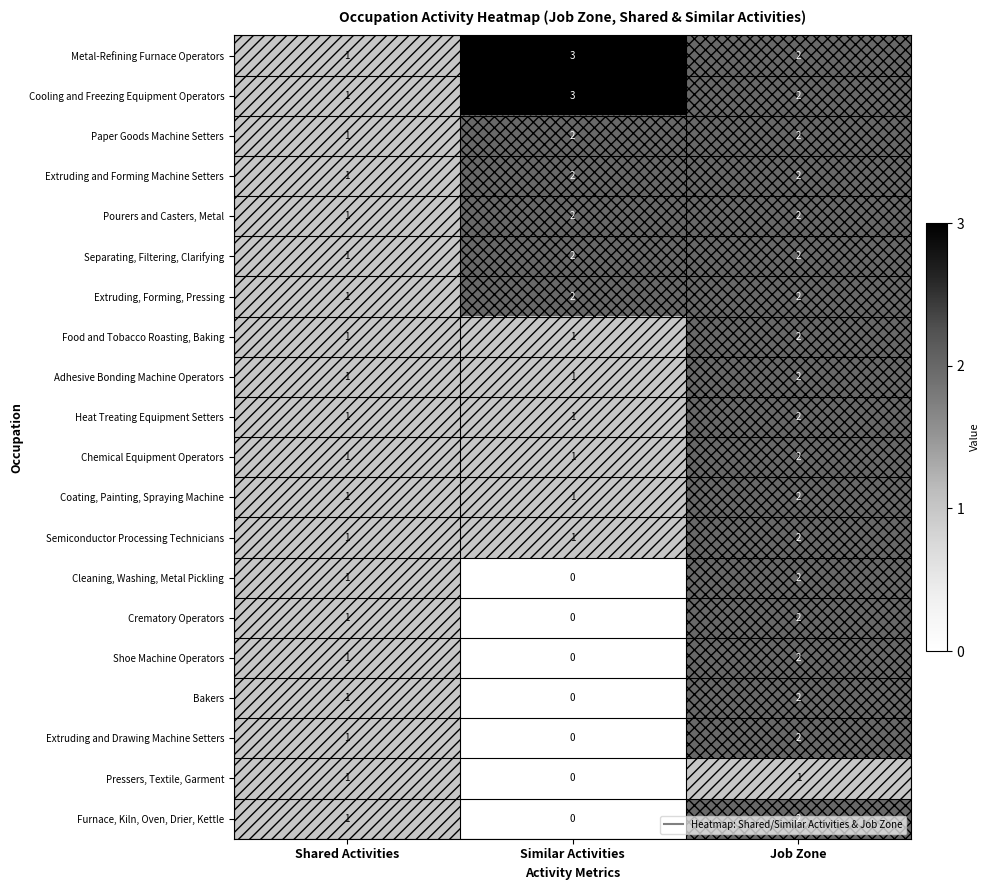

At which category does the chart reach its peak across all series?

Similar Activities